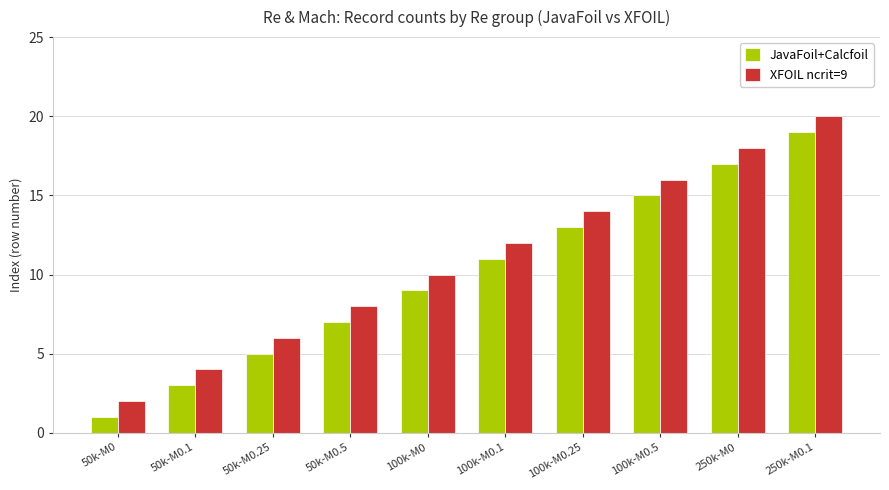

Reading right to left, what are all the values shown in this chart?

JavaFoil+Calcfoil: 19	17	15	13	11	9	7	5	3	1
XFOIL ncrit=9: 20	18	16	14	12	10	8	6	4	2